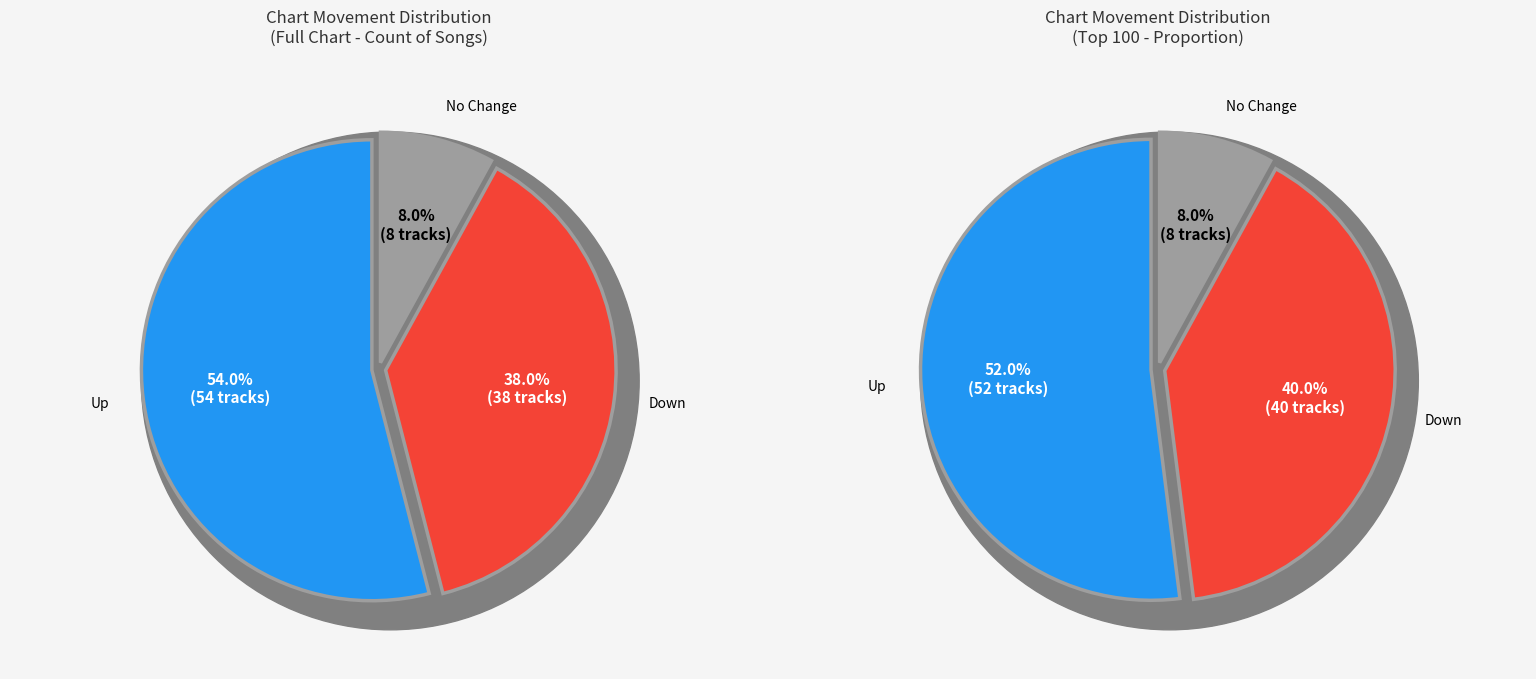

Is there any slice that represents more than half of the pie?

Yes